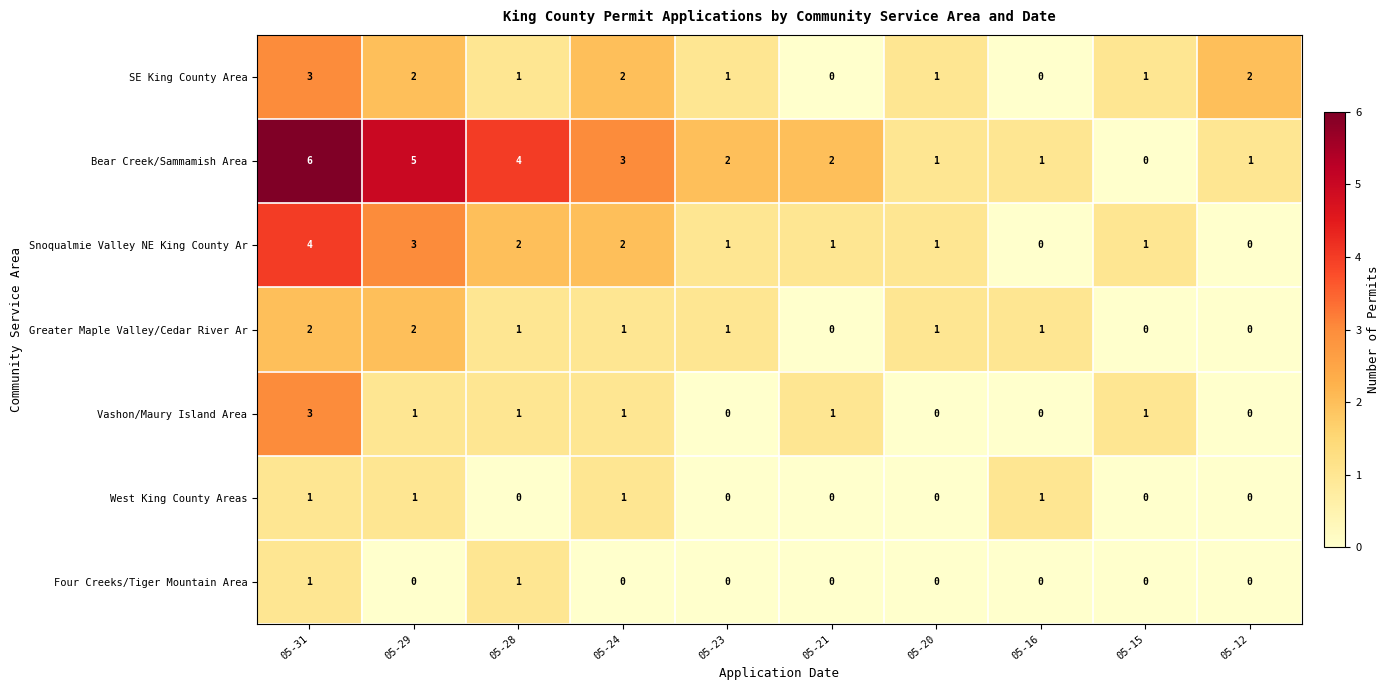

True or false: Snoqualmie Valley NE King County Ar has a value of 2 at 05-23.

False